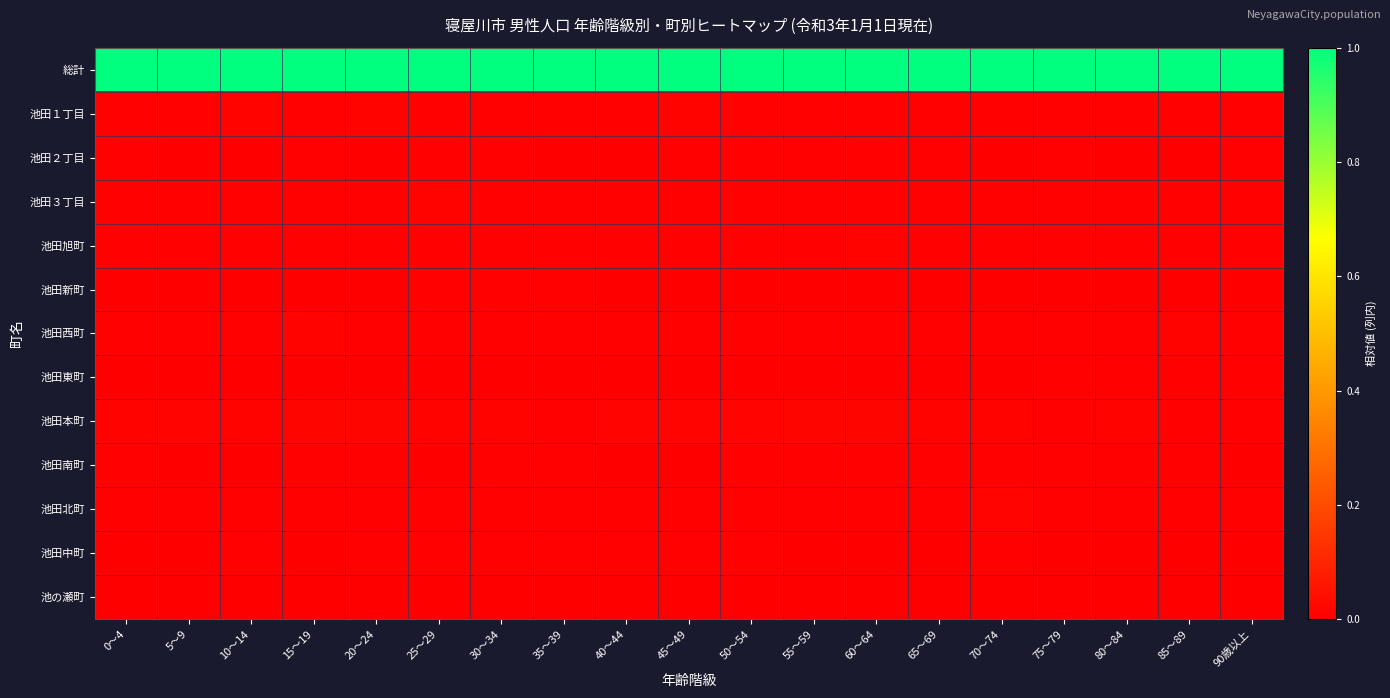

Count the number of categories in the chart.

19